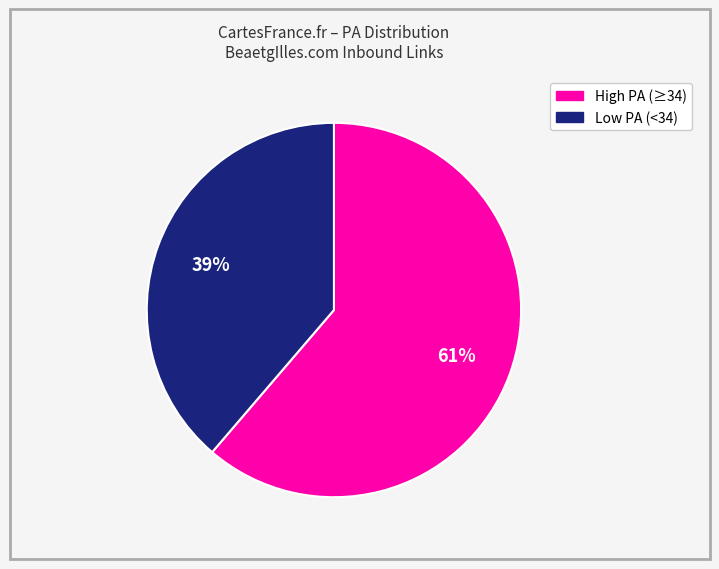

Is there a majority slice in this chart?

Yes